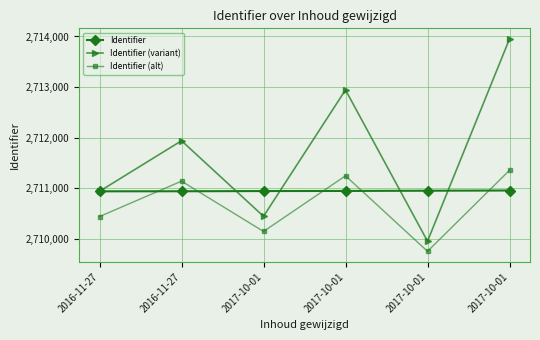

What is the label of the 1st point from the right?

2017-10-01